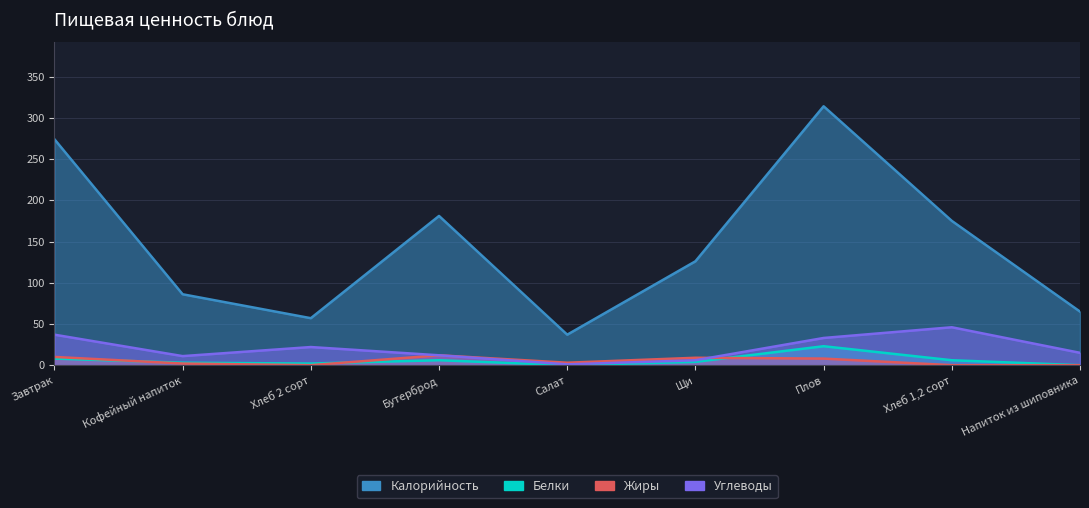

Does the chart display data point markers on the line(s)?

No